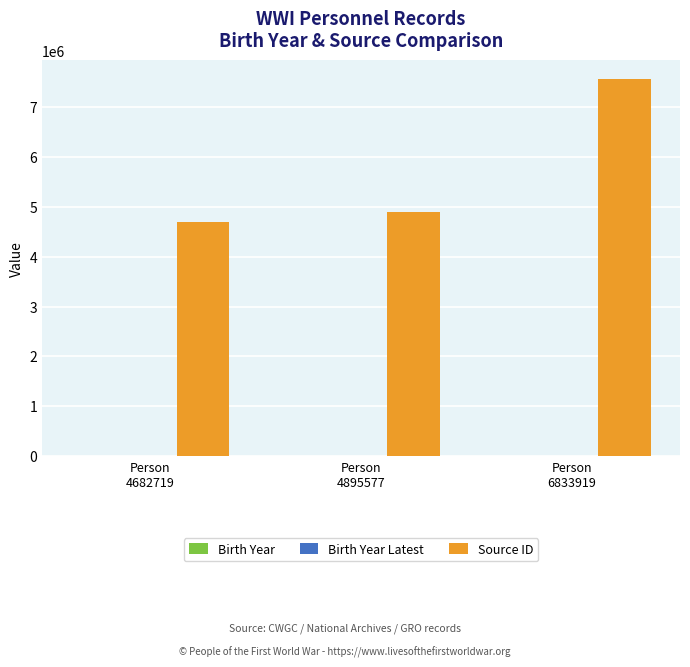

What is the greatest value displayed?

7549330